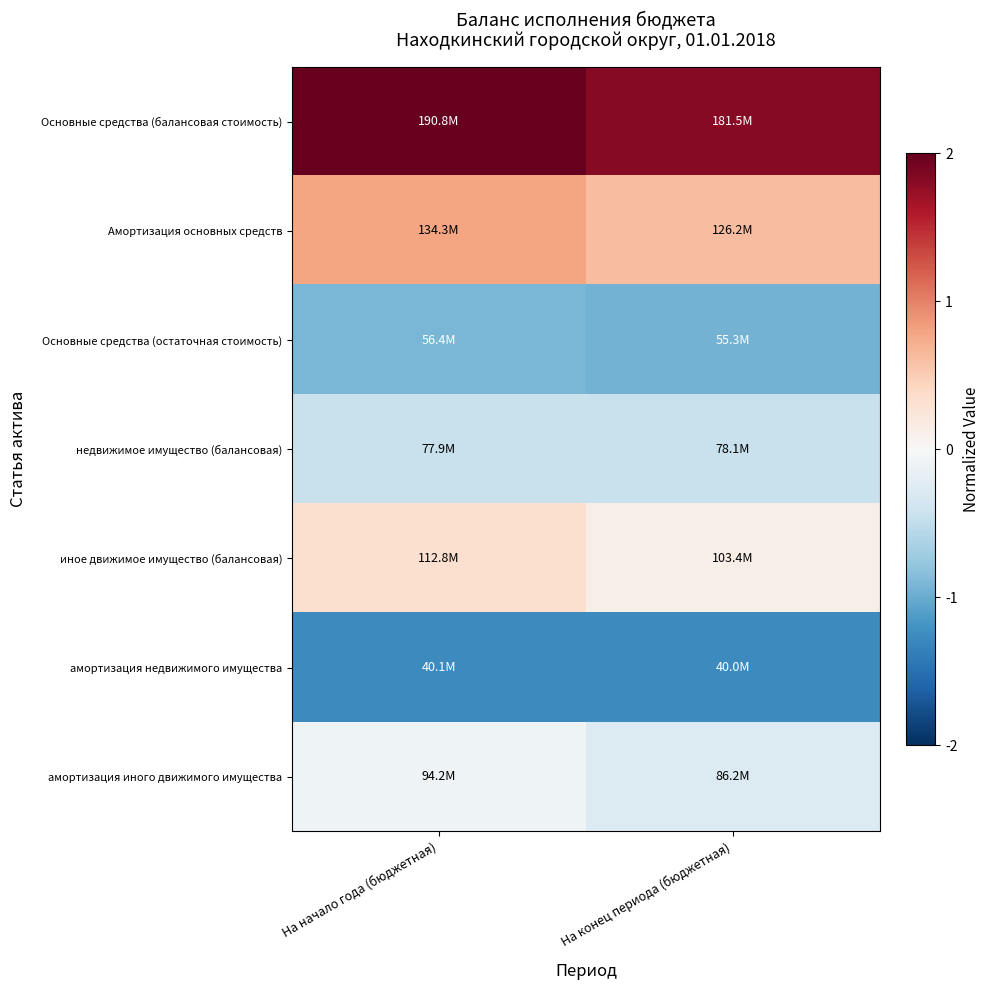

Reading right to left, transcribe all the data shown in this chart.

Основные средства (балансовая стоимость): На конец периода (бюджетная)=1.8	На начало года (бюджетная)=2.0
Амортизация основных средств: На конец периода (бюджетная)=0.6	На начало года (бюджетная)=0.8
Основные средства (остаточная стоимость): На конец периода (бюджетная)=-0.9	На начало года (бюджетная)=-0.9
недвижимое имущество (балансовая): На конец периода (бюджетная)=-0.4	На начало года (бюджетная)=-0.4
иное движимое имущество (балансовая): На конец периода (бюджетная)=0.1	На начало года (бюджетная)=0.3
амортизация недвижимого имущества: На конец периода (бюджетная)=-1.3	На начало года (бюджетная)=-1.3
амортизация иного движимого имущества: На конец периода (бюджетная)=-0.3	На начало года (бюджетная)=-0.1